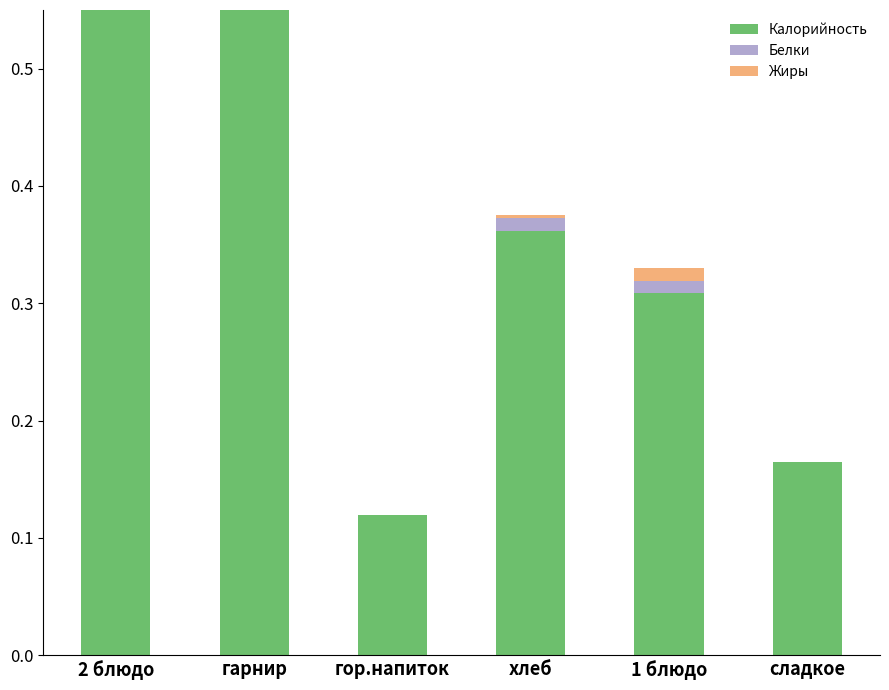

What is the label of the 1st bar from the right?

сладкое